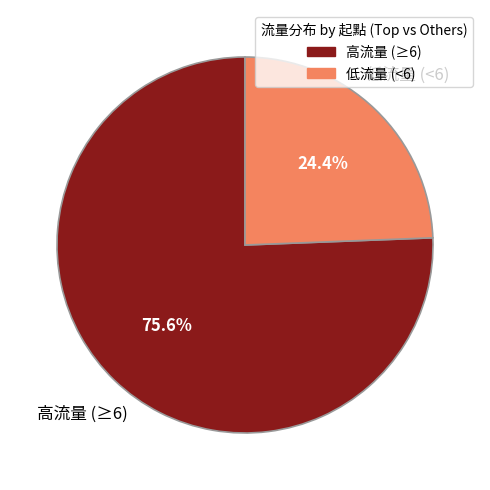

Rank the categories by value from lowest to highest.

低流量 (<6), 高流量 (≥6)